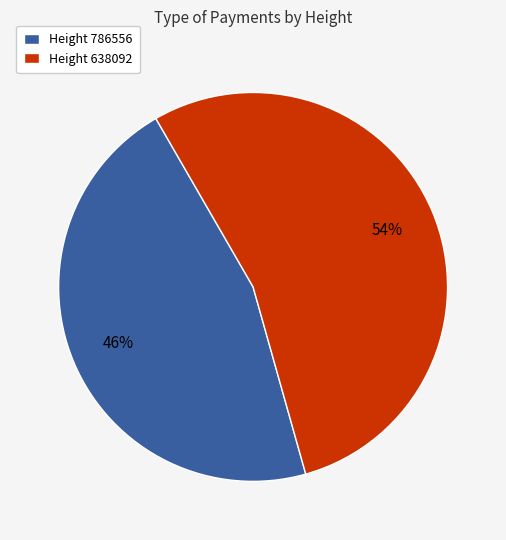

True or false: Height 786556 accounts for 39% of the total.

False